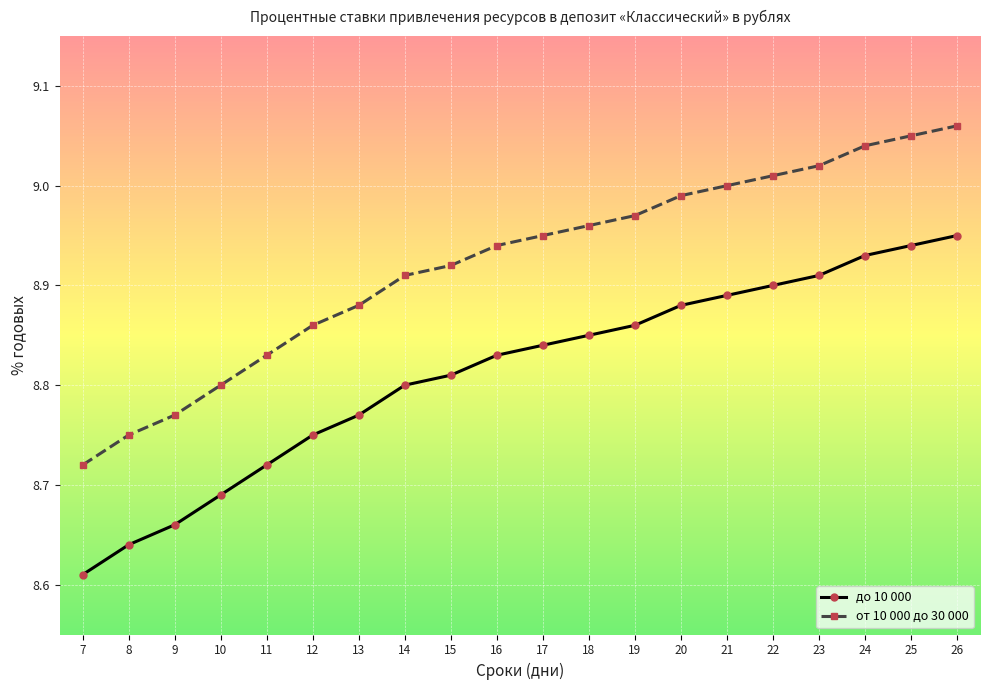

True or false: от 10 000 до 30 000 and до 10 000 intersect in this chart.

False